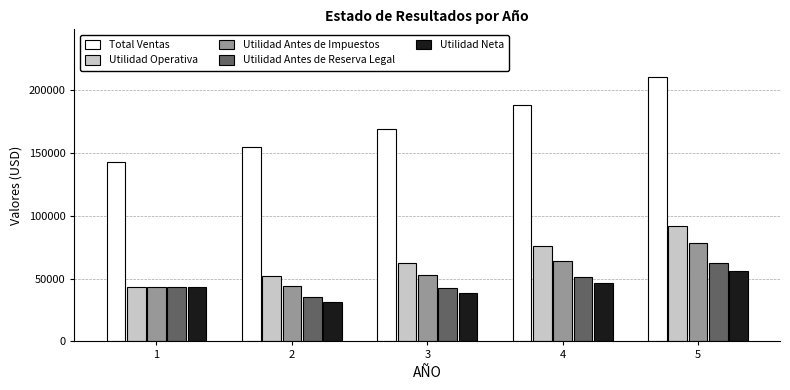

Which category has the highest value in the Utilidad Antes de Impuestos series?

5